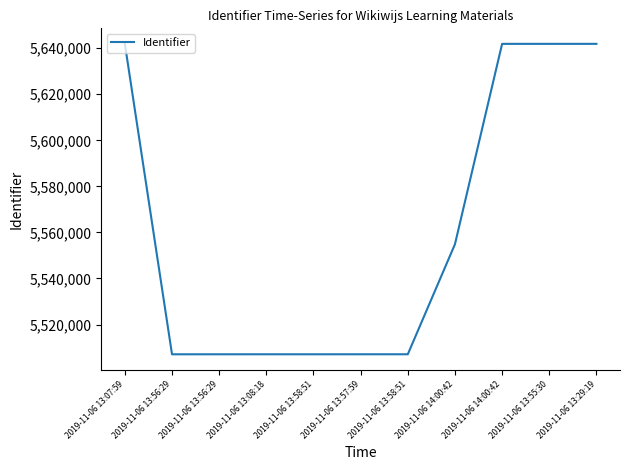

Which category has the highest value across all series?

2019-11-06 13:29:19